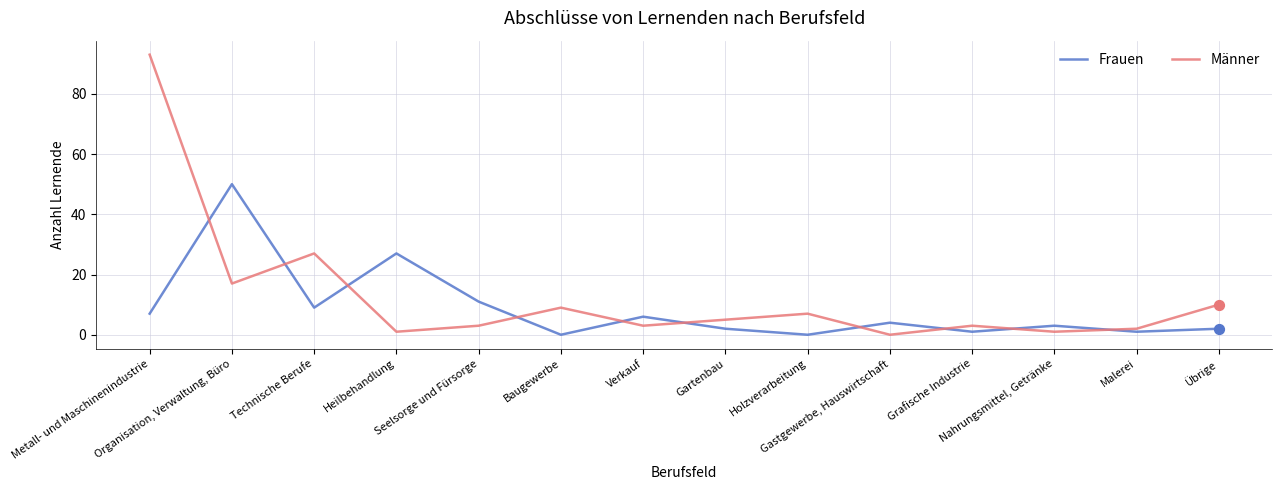

Which series has the largest range (max minus min)?

Männer